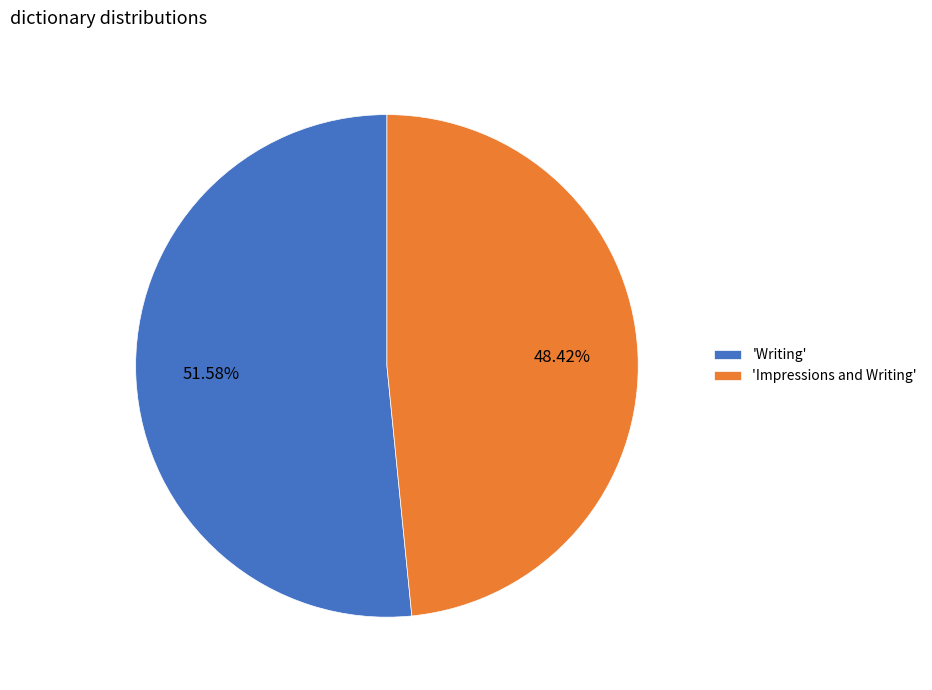

What is the ratio of the value at 'Impressions and Writing' to the value at 'Writing'?

0.9